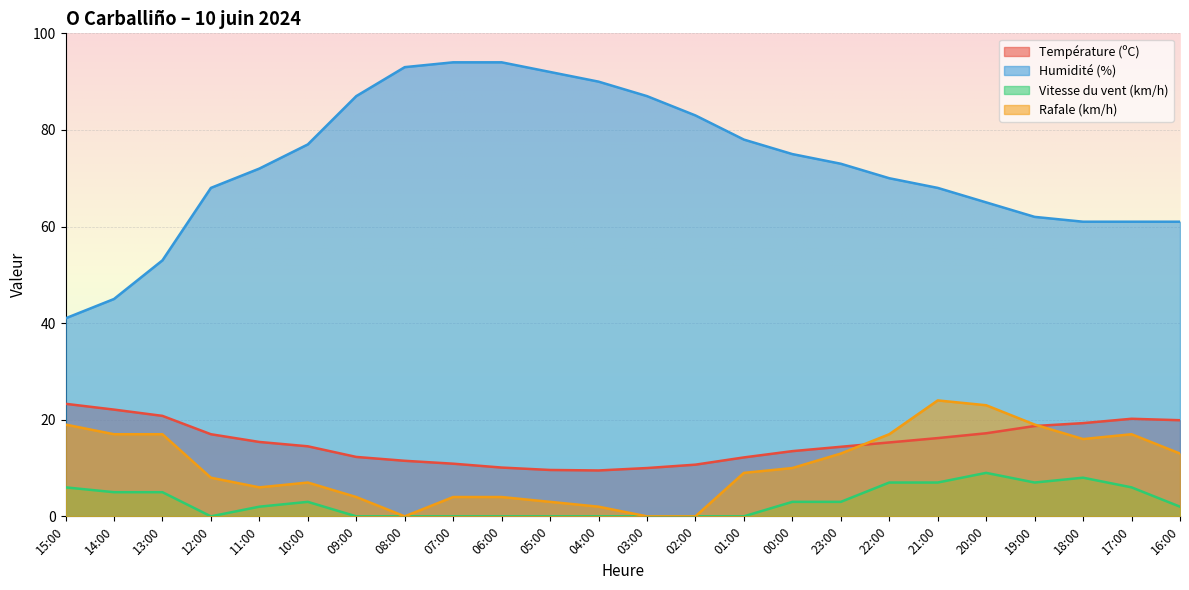

The Rafale (km/h) series shows -15.5 at 08:00. True or false?

False